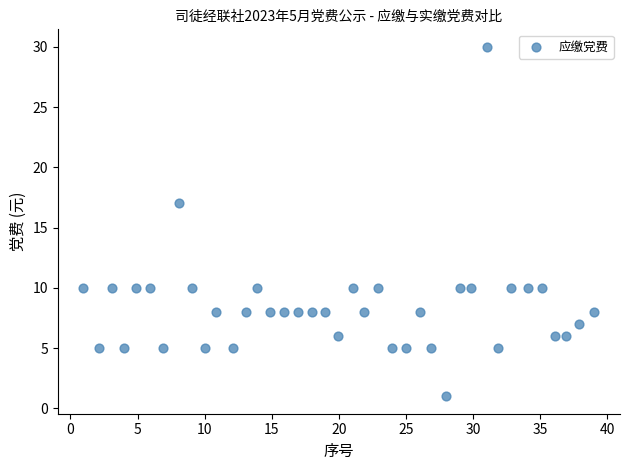

What Y value in the scatter plot is closest to 15?

17